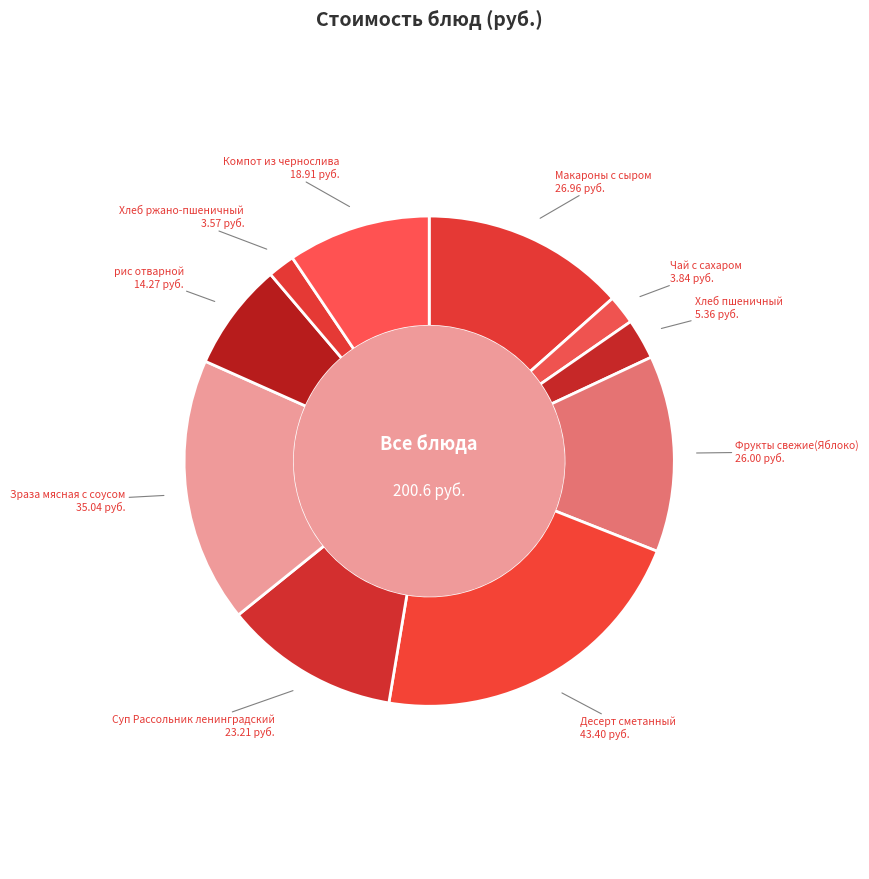

How many slices are in this pie chart?

10